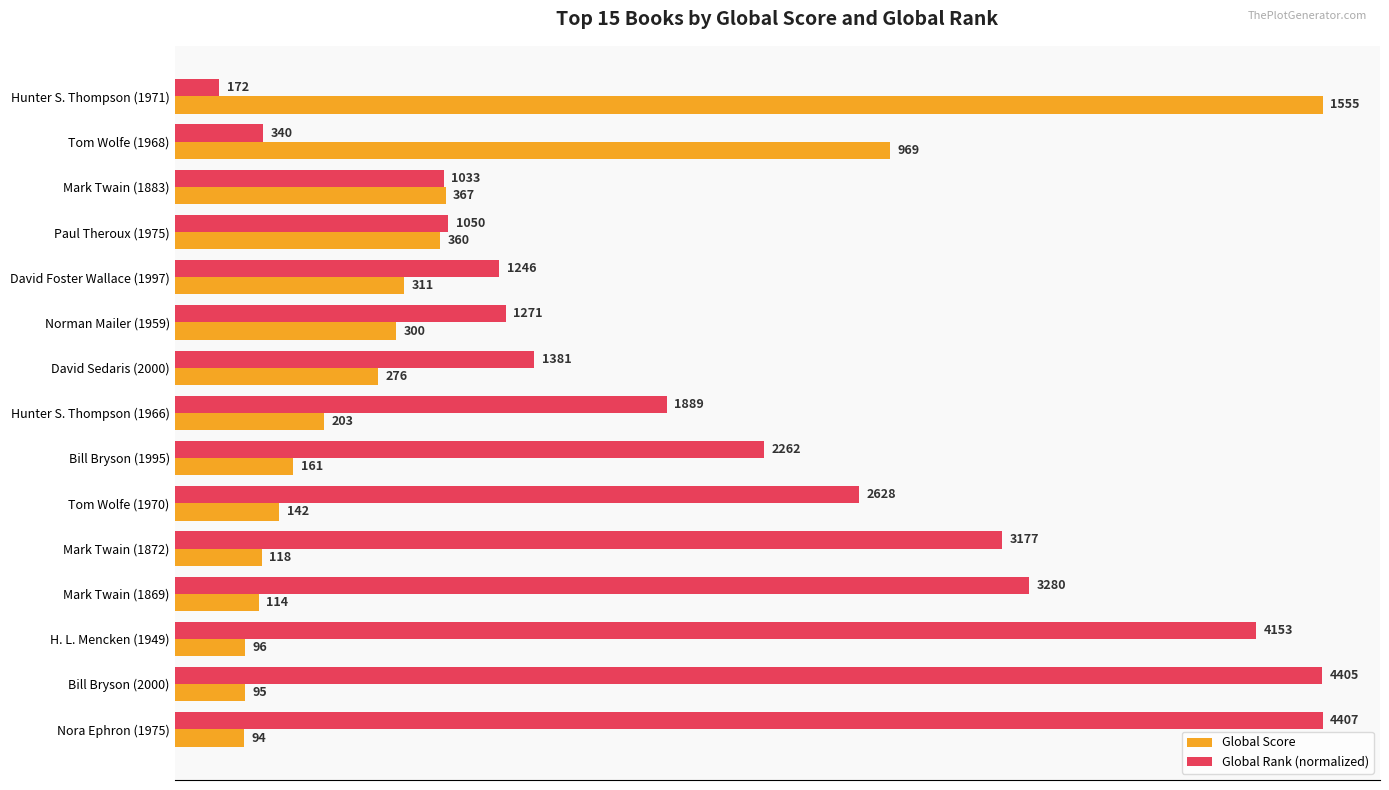

What is the difference between the maximum and second lowest values in the Global Score series?

1460.0